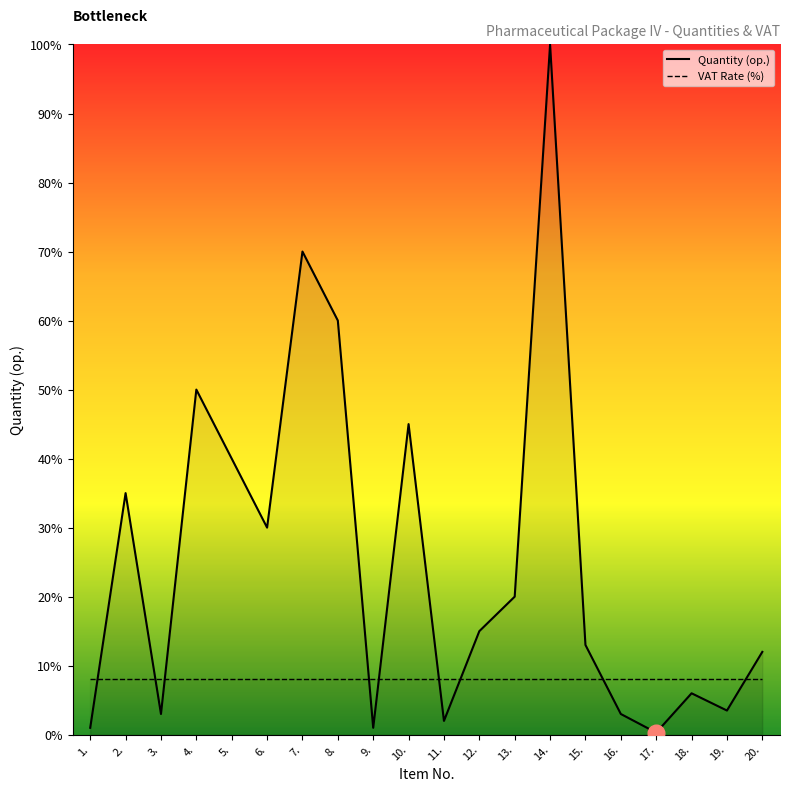

Reading right to left, transcribe all the data shown in this chart.

12.0	3.5	6.0	0.3	3.0	13.0	100.0	20.0	15.0	2.0	45.0	1.0	60.0	70.0	30.0	40.0	50.0	3.0	35.0	1.0